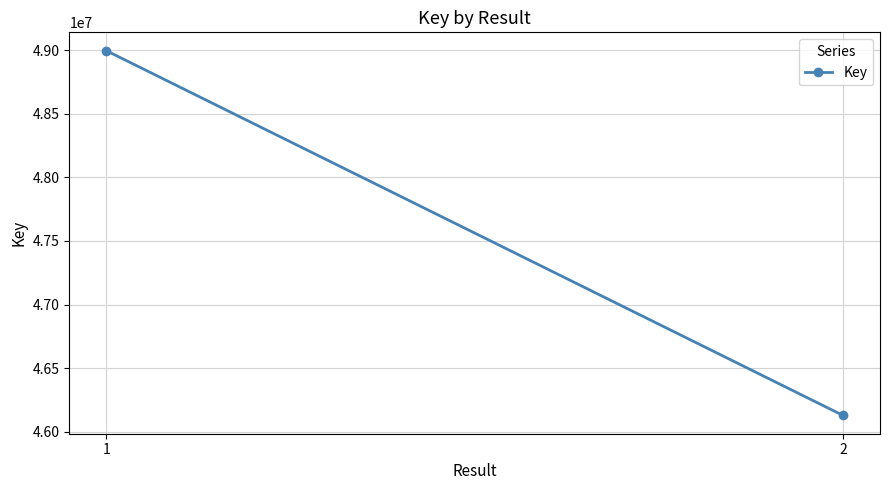

List the labels in order of value, smallest first.

2, 1